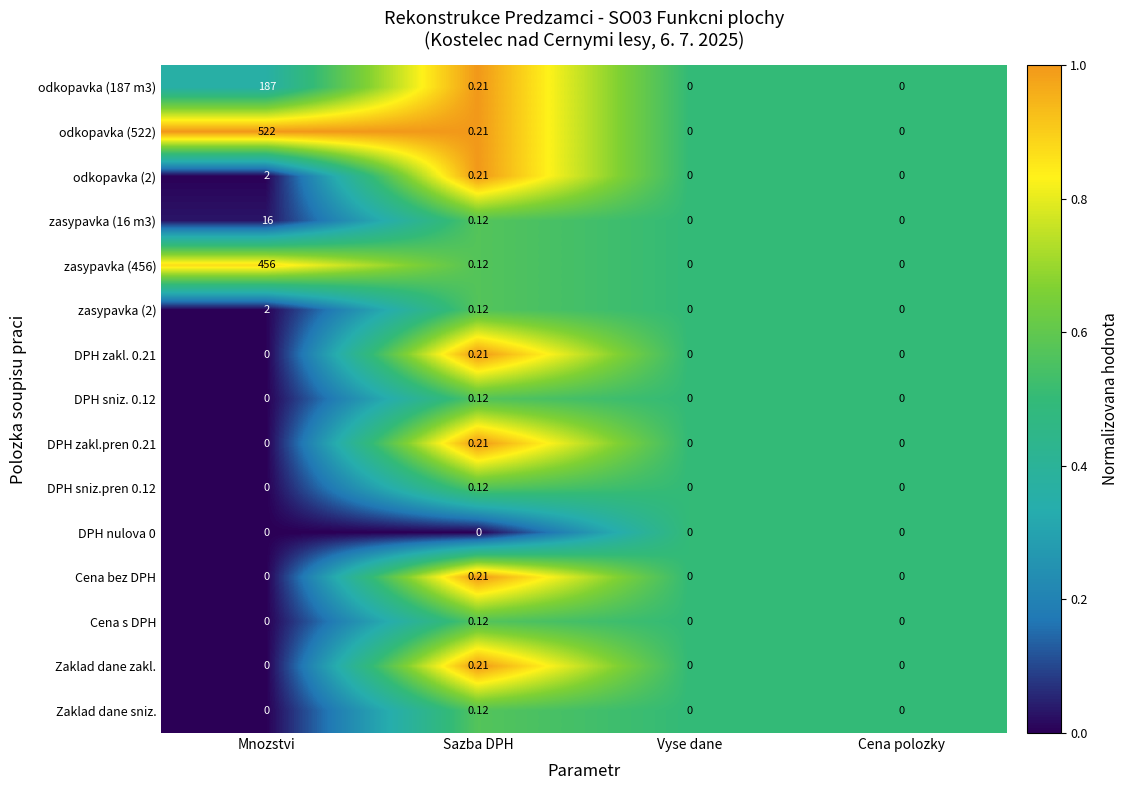

Which category has the highest value in the odkopavka (187 m3) series?

Mnozstvi